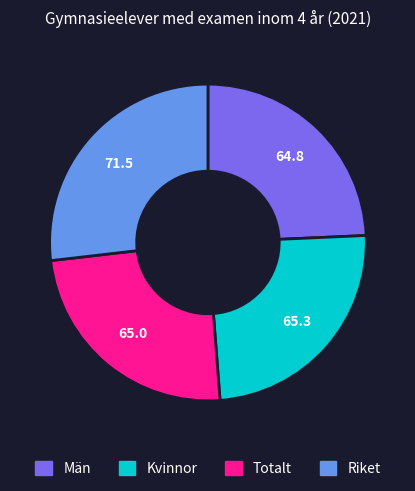

Approximately how many times larger is the value at Totalt compared to Kvinnor?

1.0